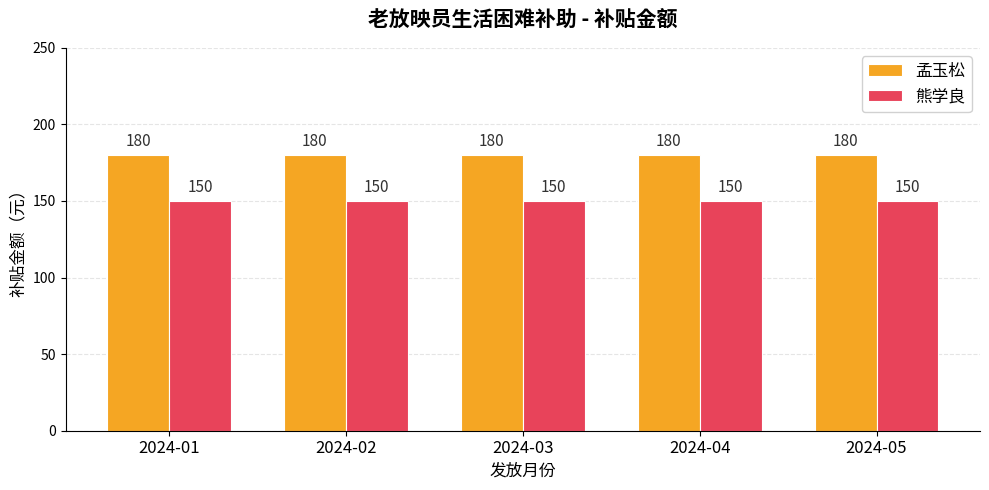

What is the minimum value for 熊学良?

150